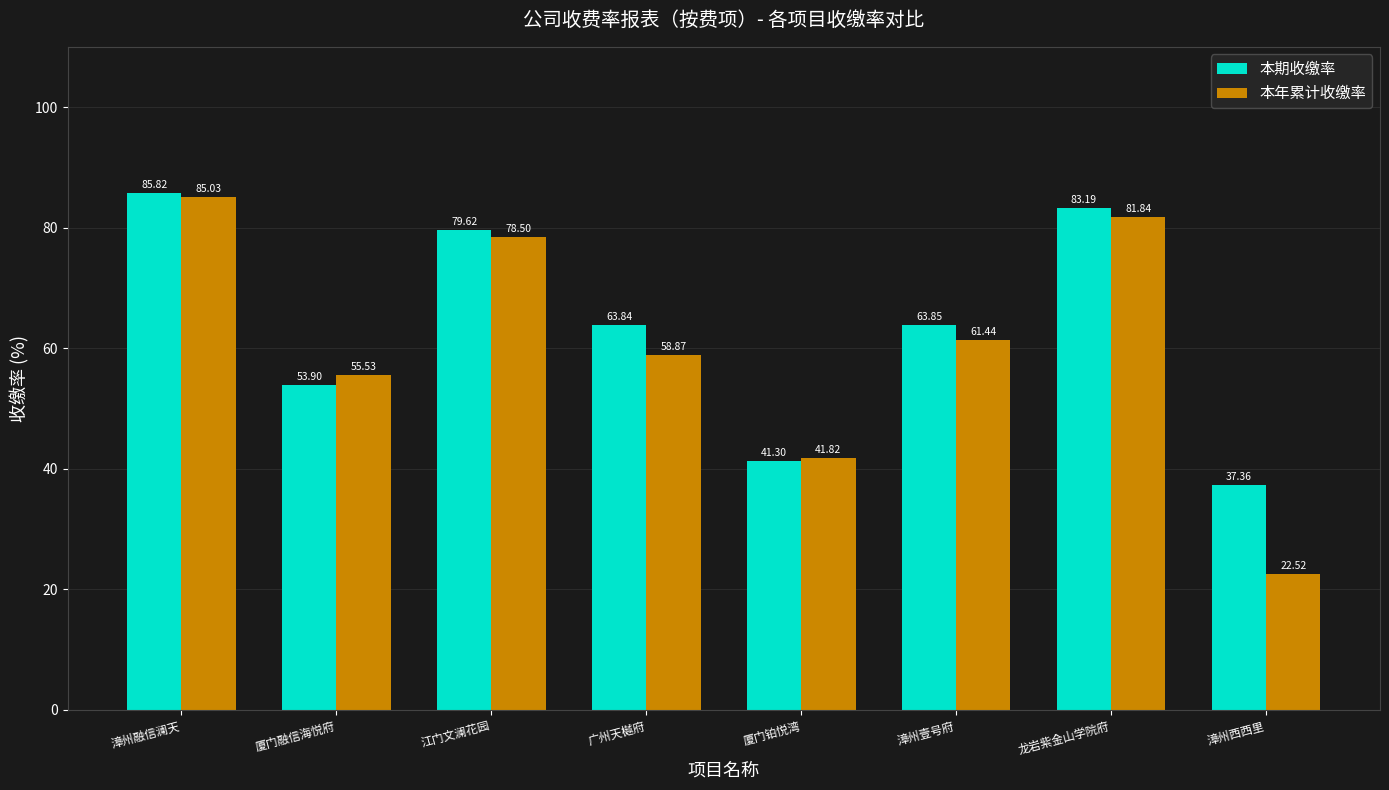

How many values in the 本期收缴率 series are below 63?

3